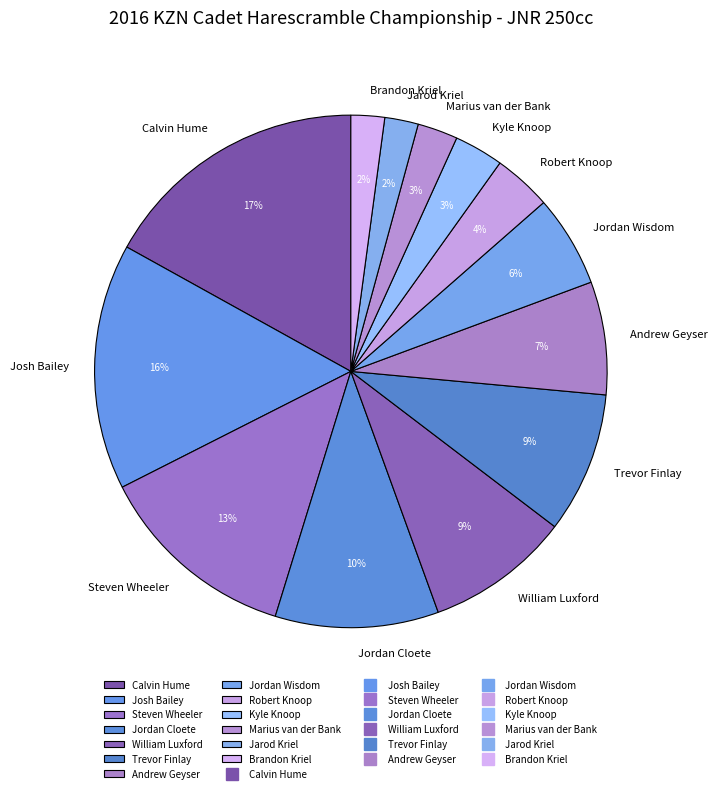

How many slices are in this pie chart?

13